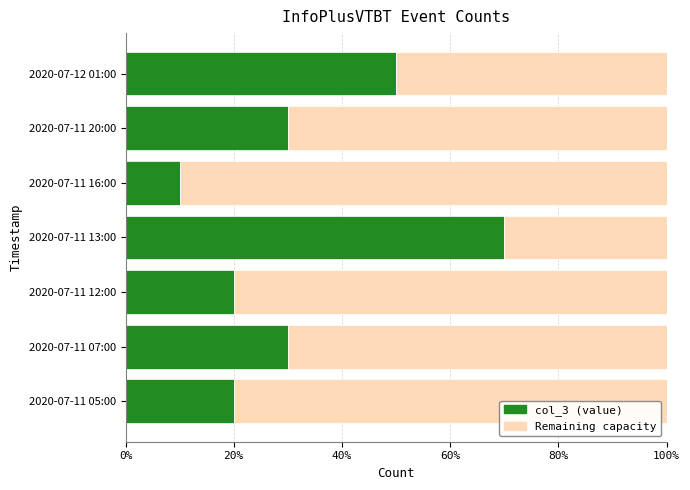

Reading left to right, what are all the values shown in this chart?

col_3 (value): 2	3	2	7	1	3	5
Remaining capacity: 8	7	8	3	9	7	5